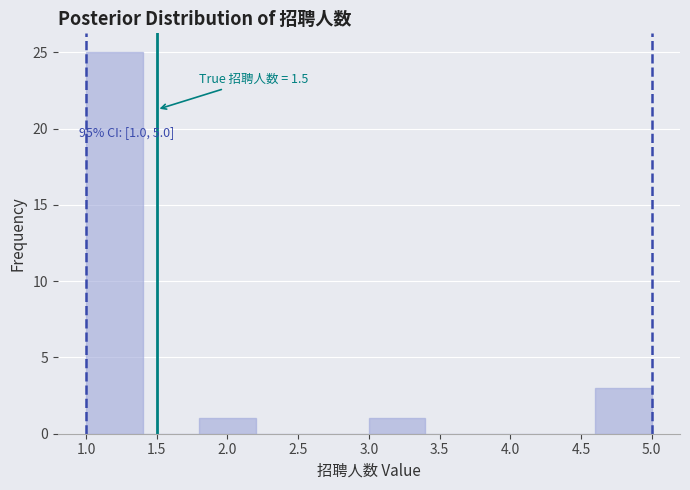

Over which range of the x-axis is the bar tallest?

1.0 to 1.4